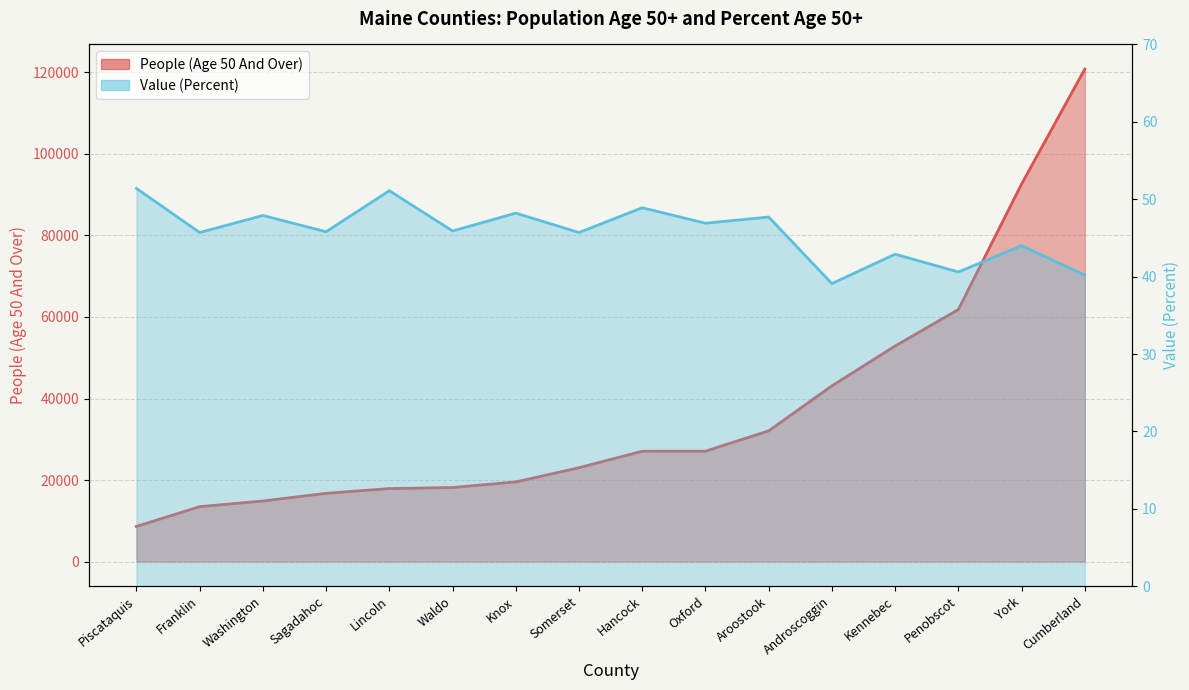

How many data points in Value (Percent) are above 45?

11